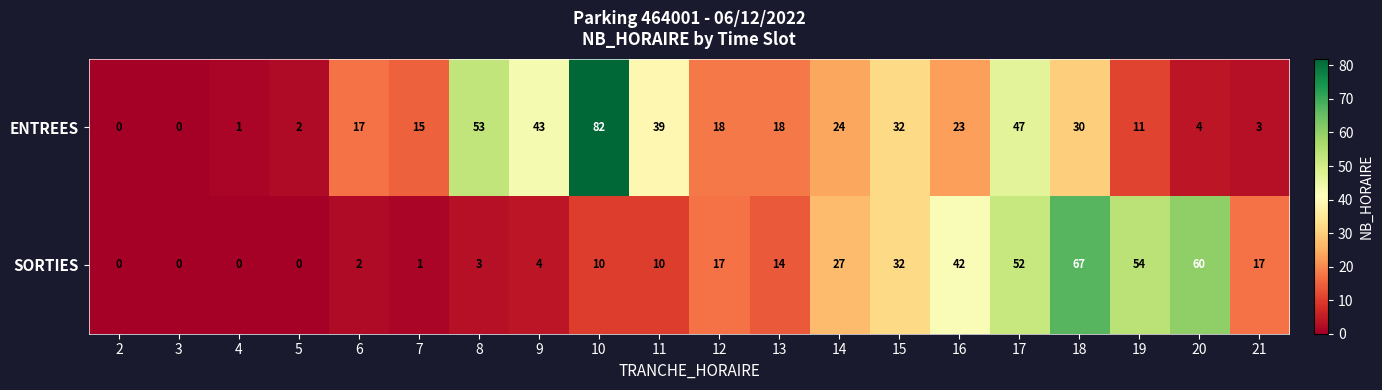

How many distinct data groups are displayed?

2